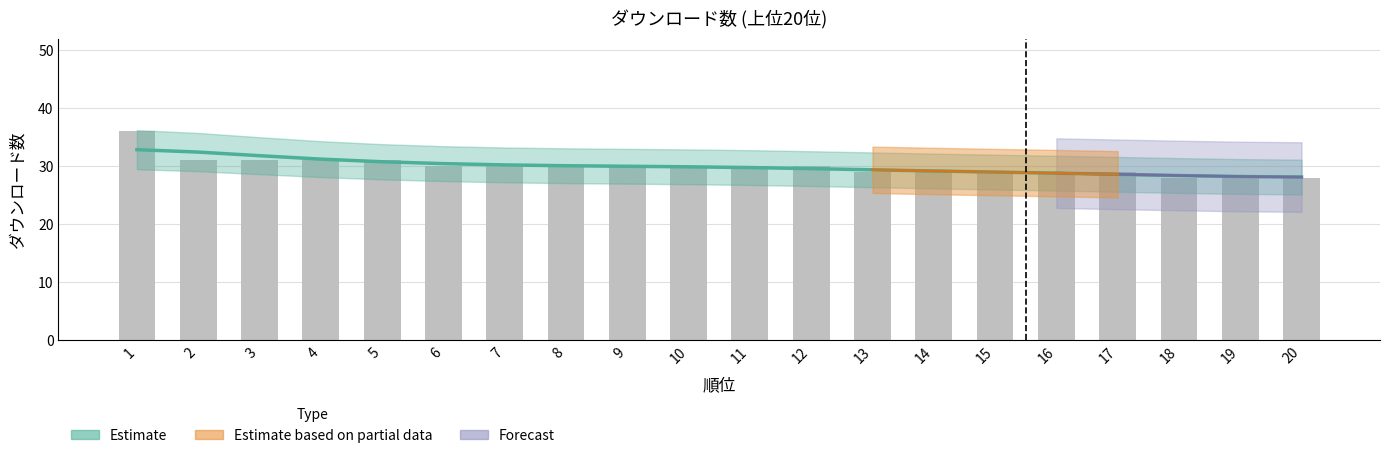

What is the approximate value at 13?

29